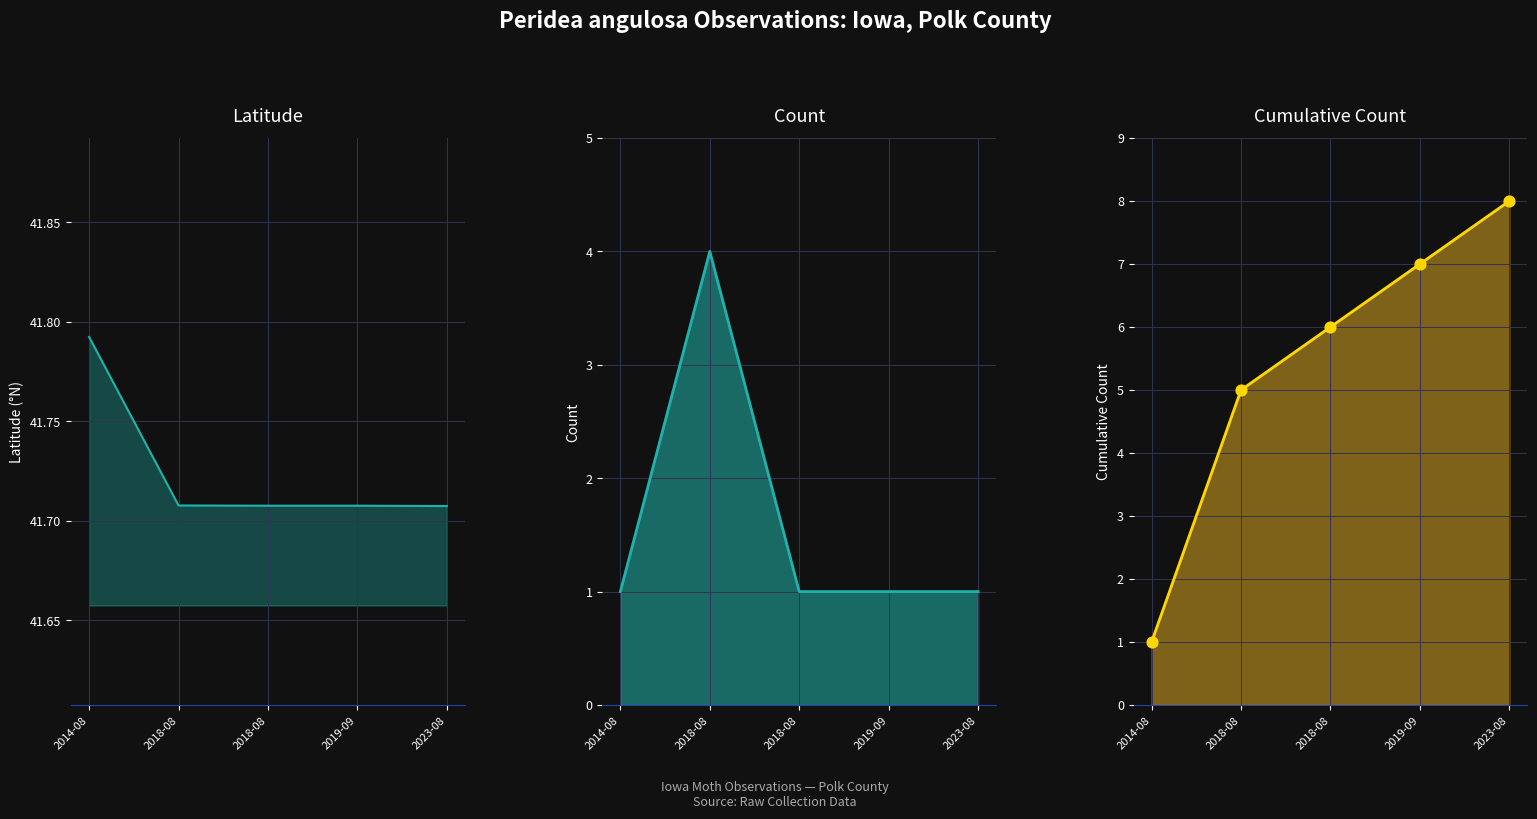

At how many categories does at least one series exceed 2?

5